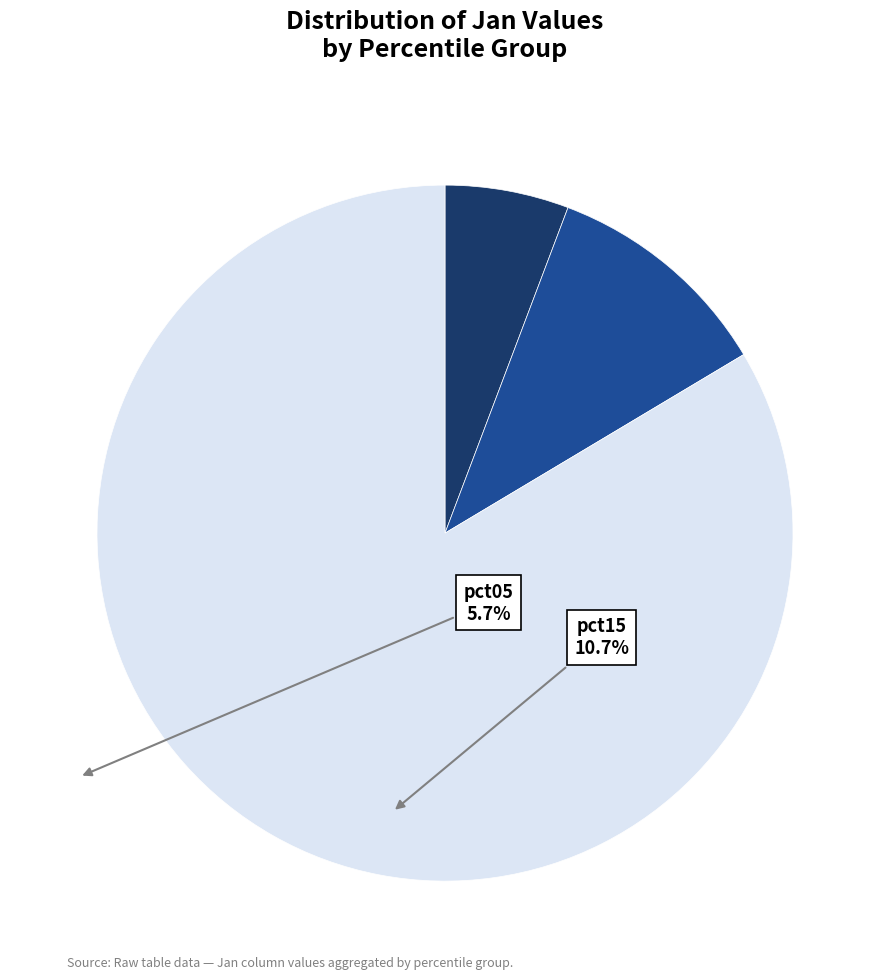

Which category has the smallest portion of the pie?

pct05